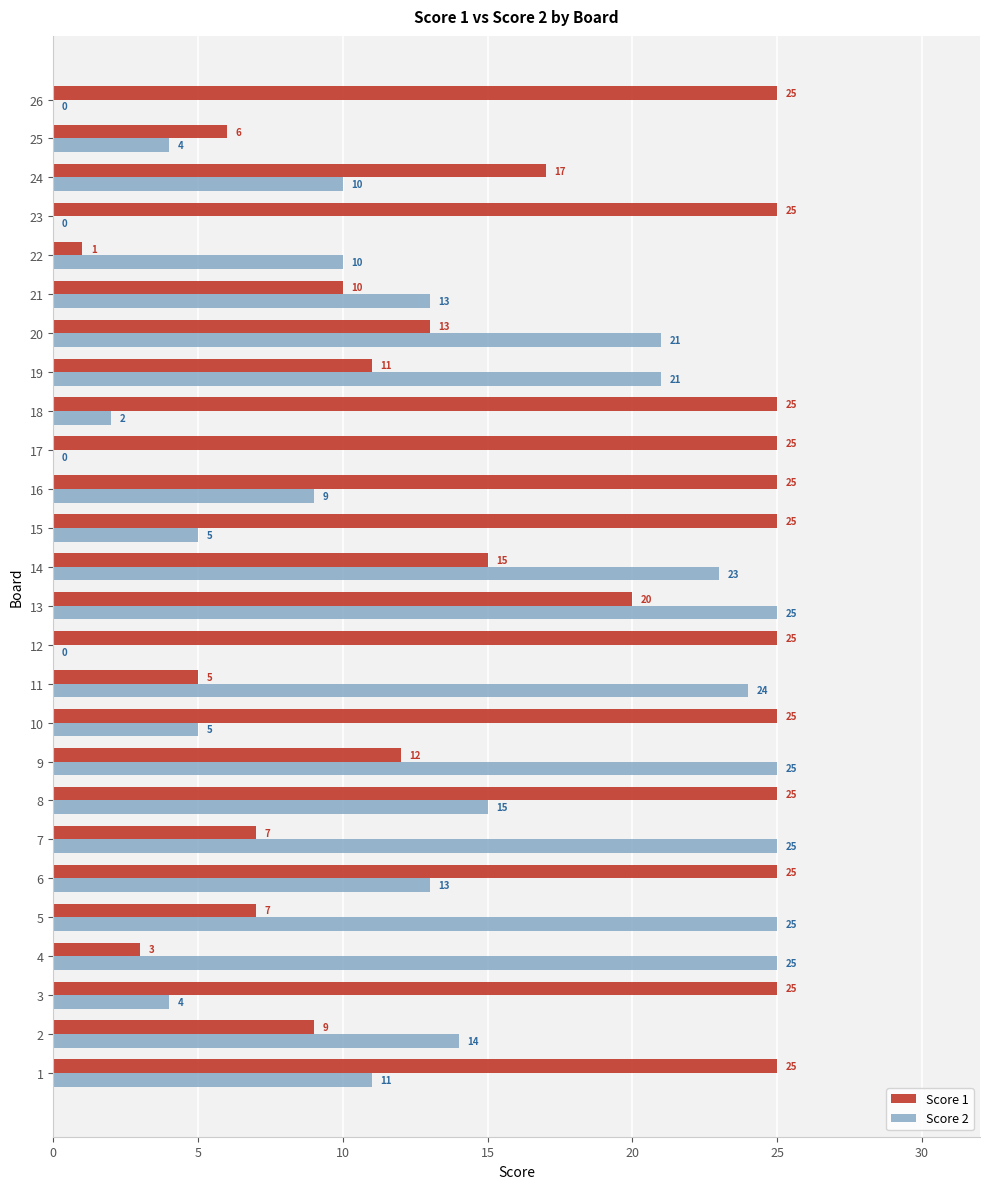

Which series has the largest total across all categories?

Score 1